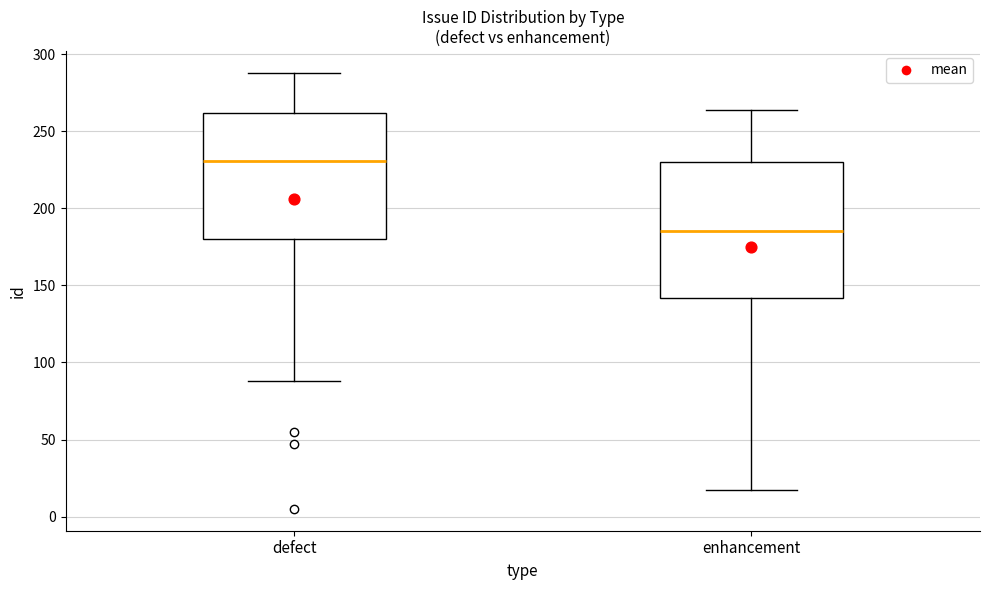

Comparing the boxes themselves (not the whiskers), which one is the tallest?

enhancement